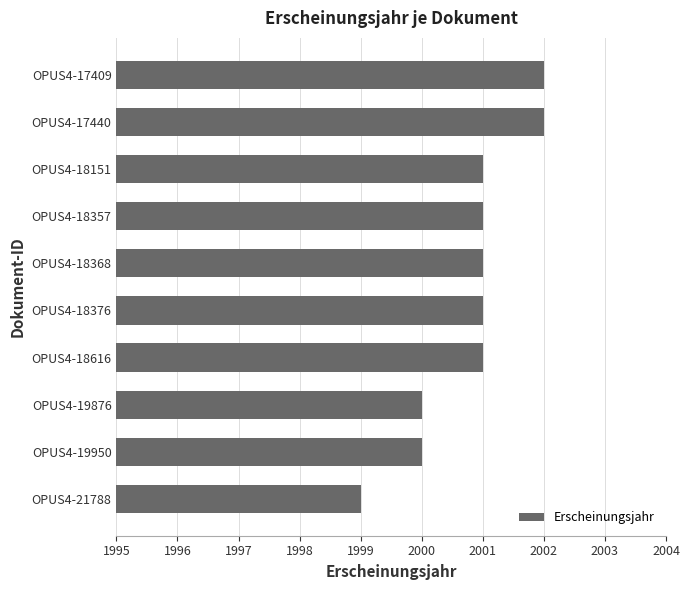

Which has a higher value, OPUS4-17440 or OPUS4-18151?

OPUS4-17440